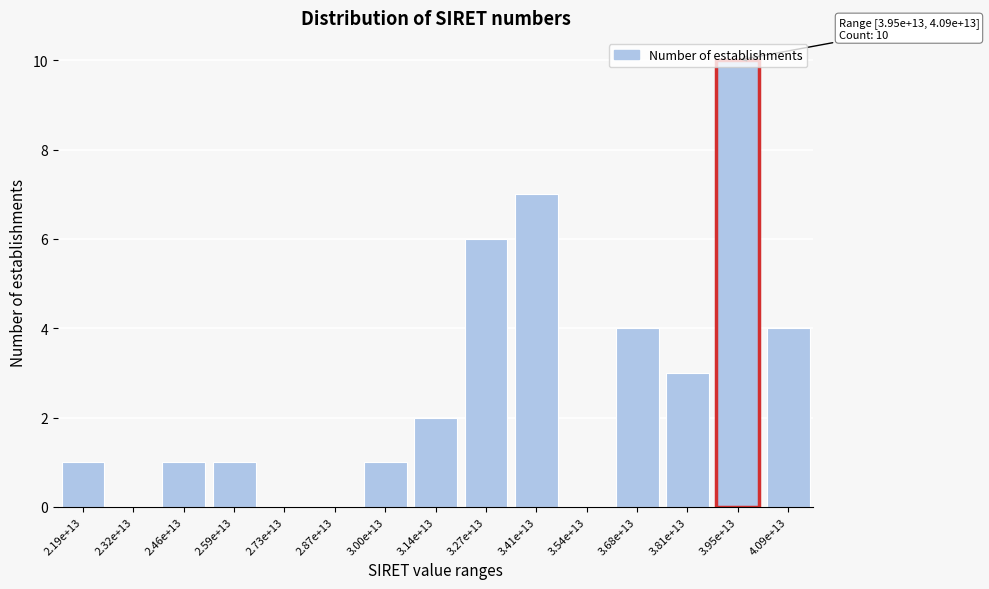

What is the maximum value shown in the chart?

10